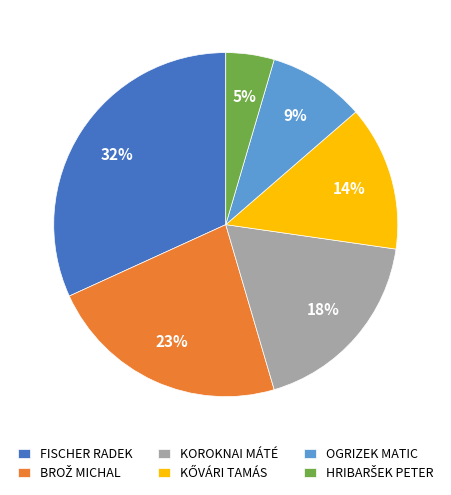

To the nearest percent, what percentage of the pie is FISCHER RADEK?

32%